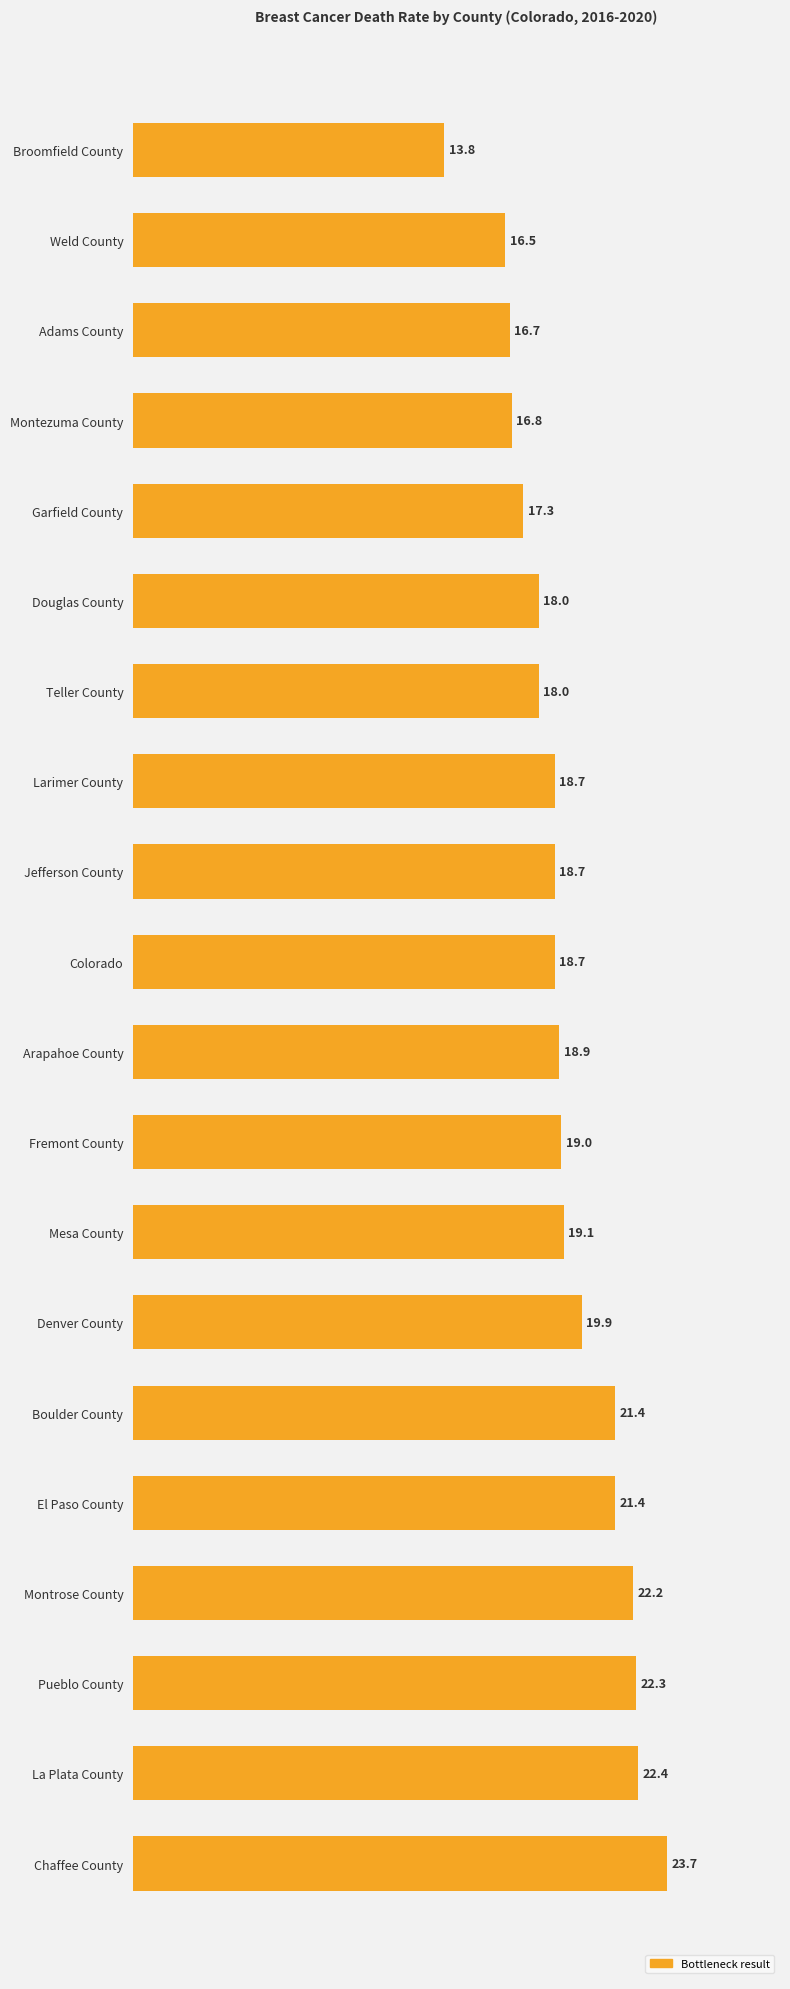

What is the change in value from Douglas County to Denver County?

+1.9